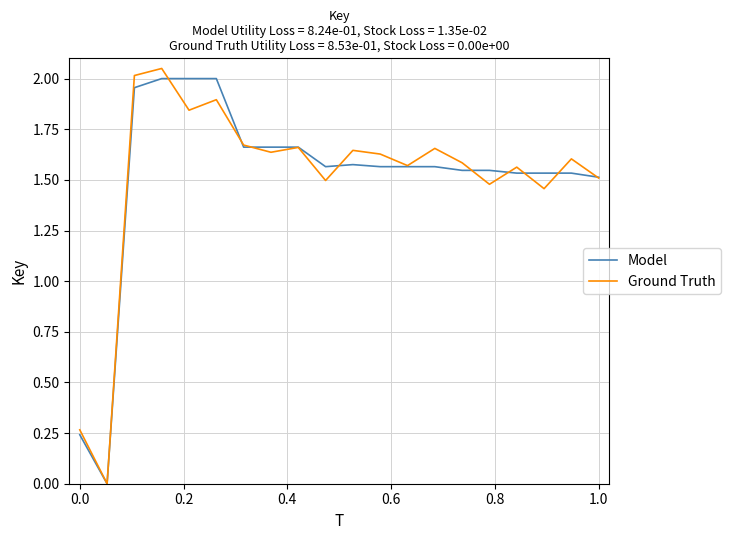

The value of Ground Truth at 1.0 is 0.4. True or false?

False